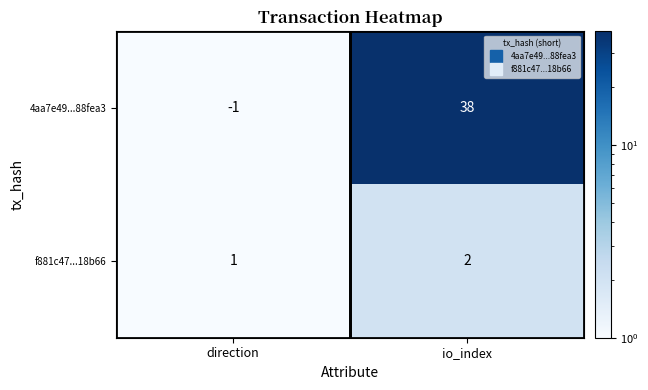

At which category is the sum across all series the highest?

io_index